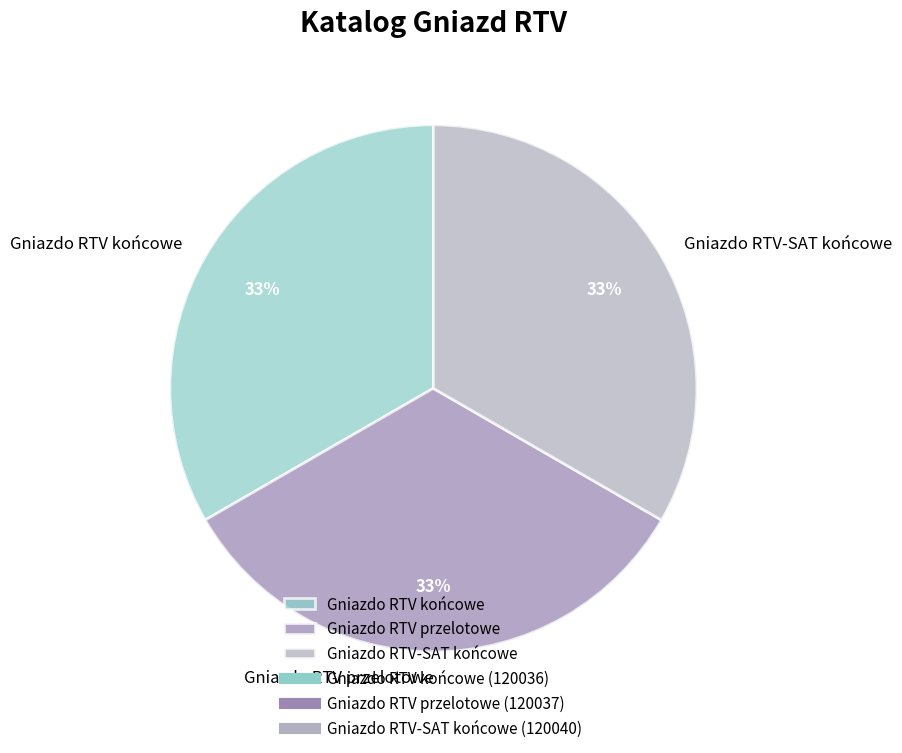

Is the sum of Gniazdo RTV końcowe and Gniazdo RTV-SAT końcowe greater than half?

Yes